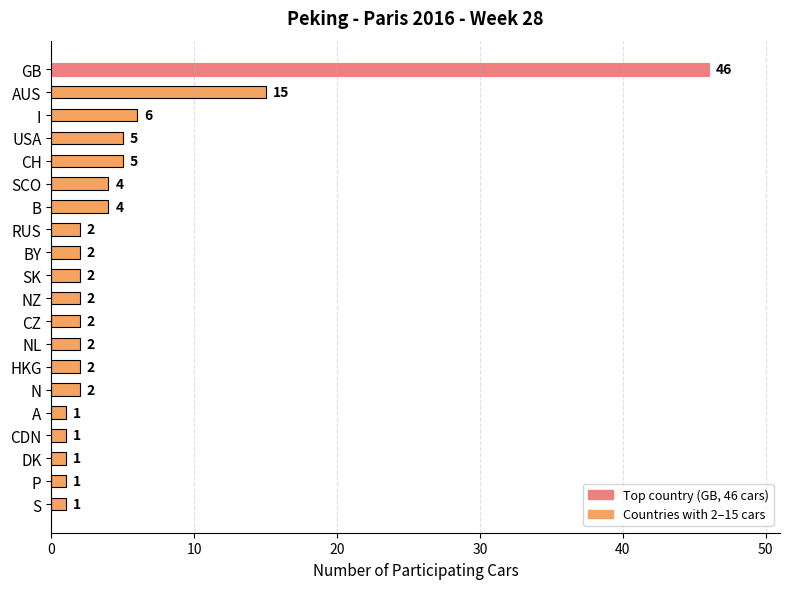

How many bars are there in total?

20